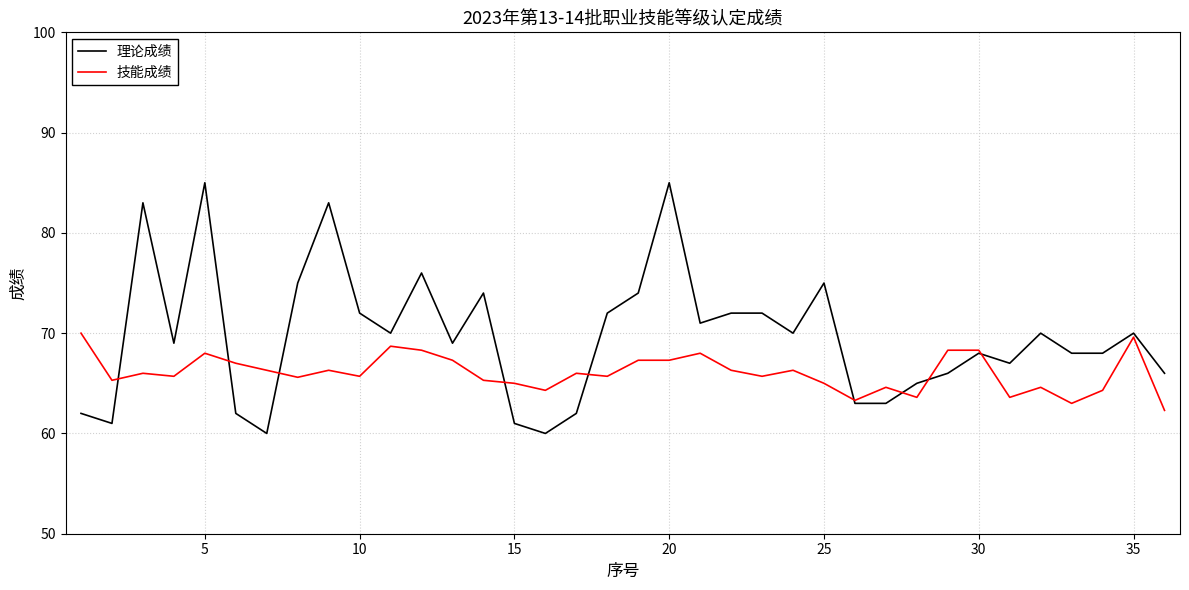

Which series has the largest range (max minus min)?

理论成绩